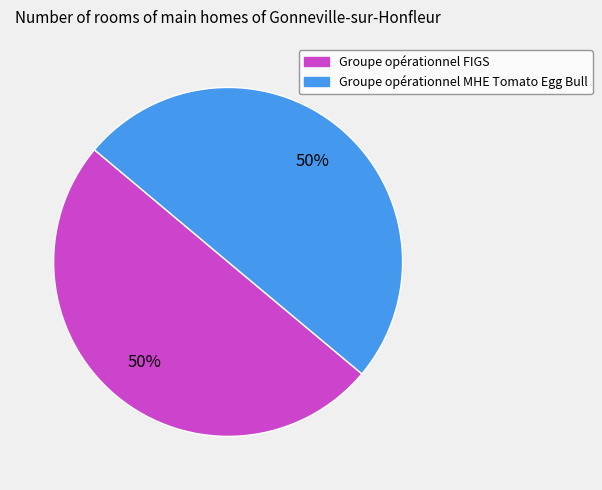

To the nearest percent, what is the combined percentage of Groupe opérationnel FIGS and Groupe opérationnel MHE Tomato Egg Bull?

100%